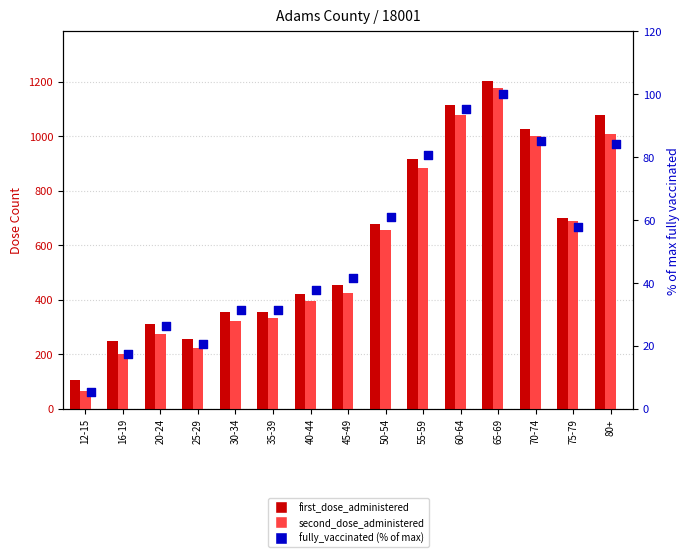

At how many categories does at least one series exceed 932?

4